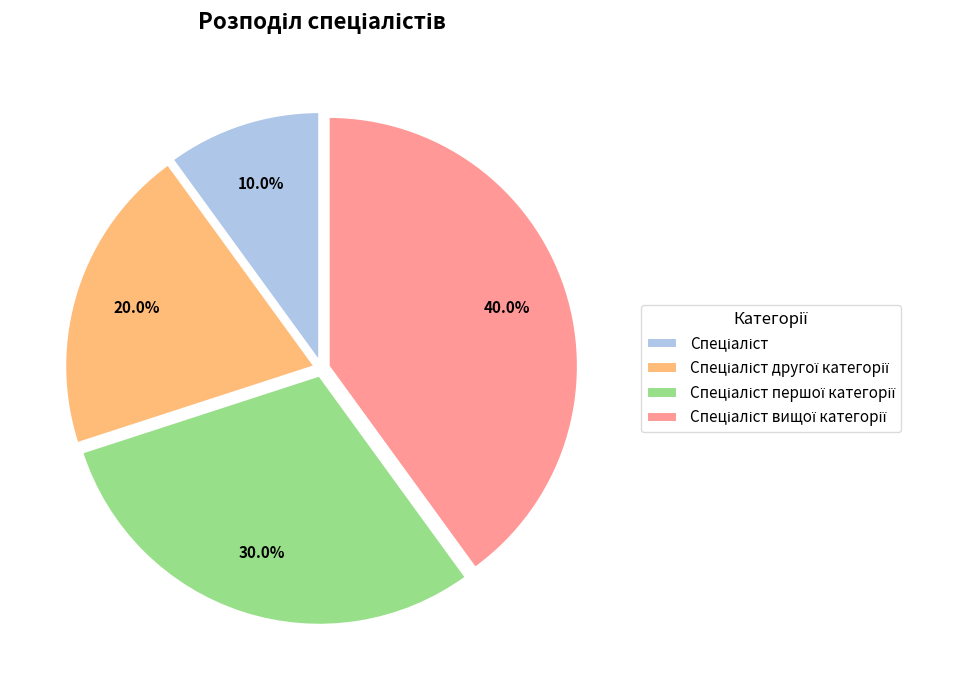

Does any single category account for the majority?

No